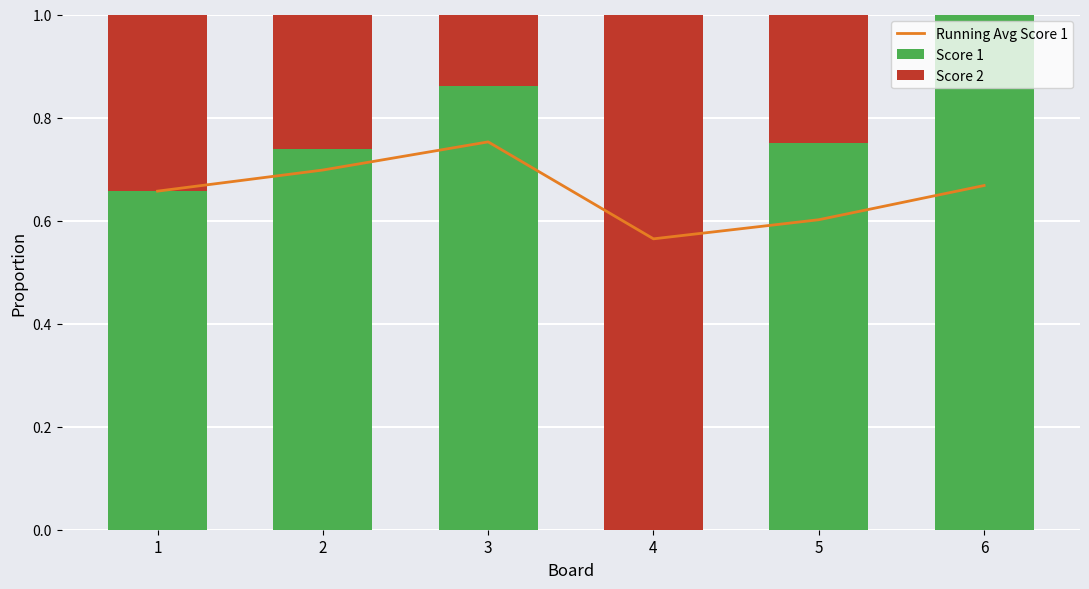

At how many categories does at least one series exceed 0?

6